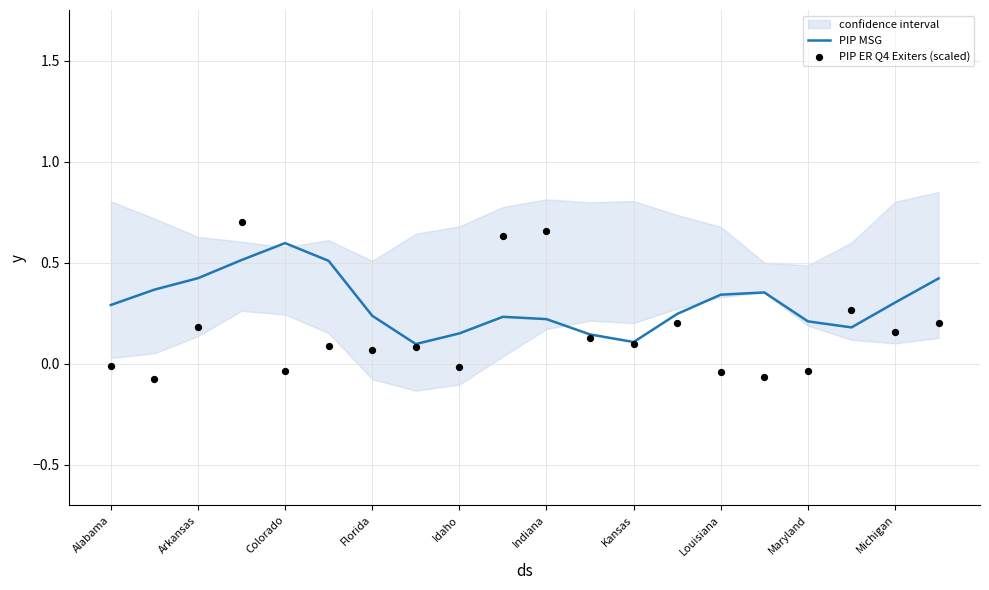

Which series has the largest total across all categories?

PIP MSG